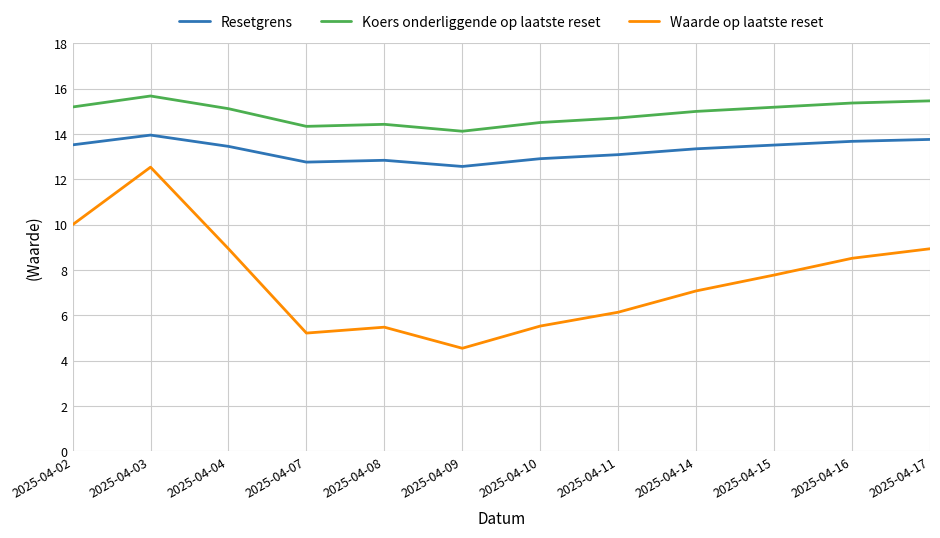

What is the difference between the Resetgrens values at 2025-04-11 and 2025-04-16?

0.6